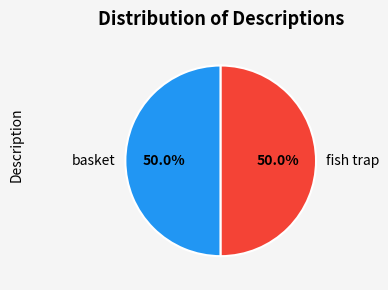

Approximately how many times larger is the value at basket compared to fish trap?

1.0